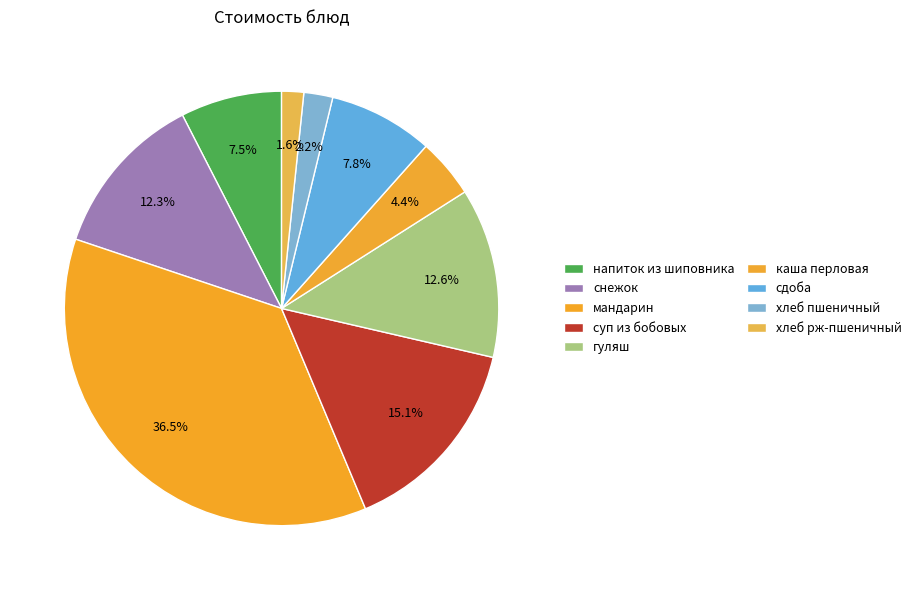

Between снежок and сдоба, which is larger?

снежок